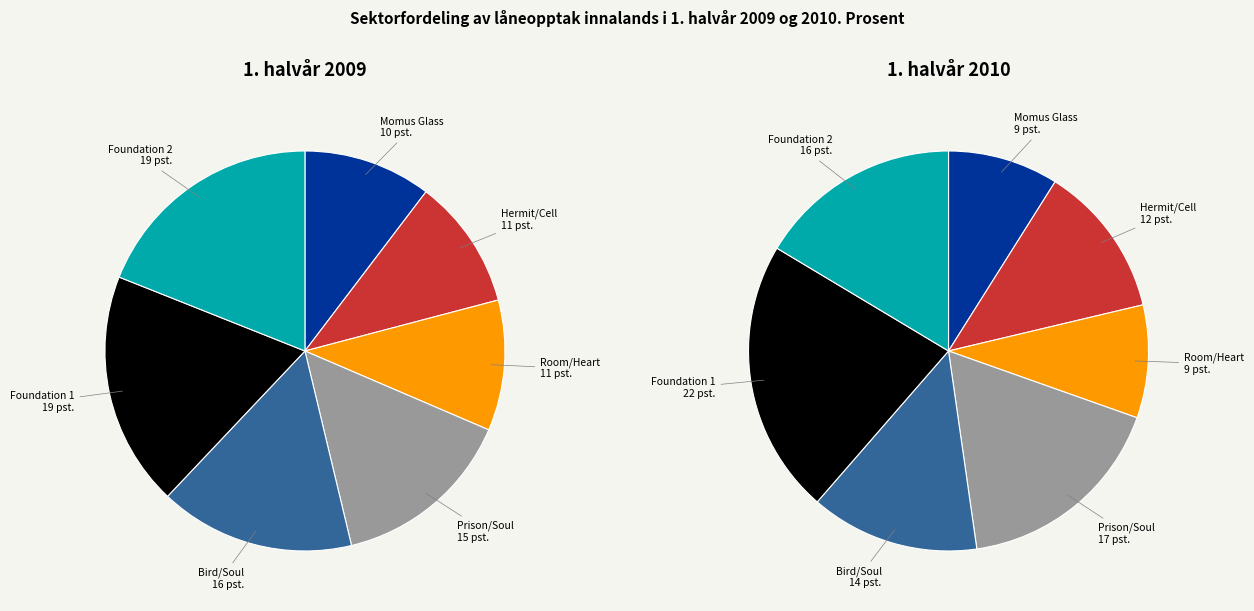

Combined, do Prison/Soul and Foundation 1 account for over 50%?

No